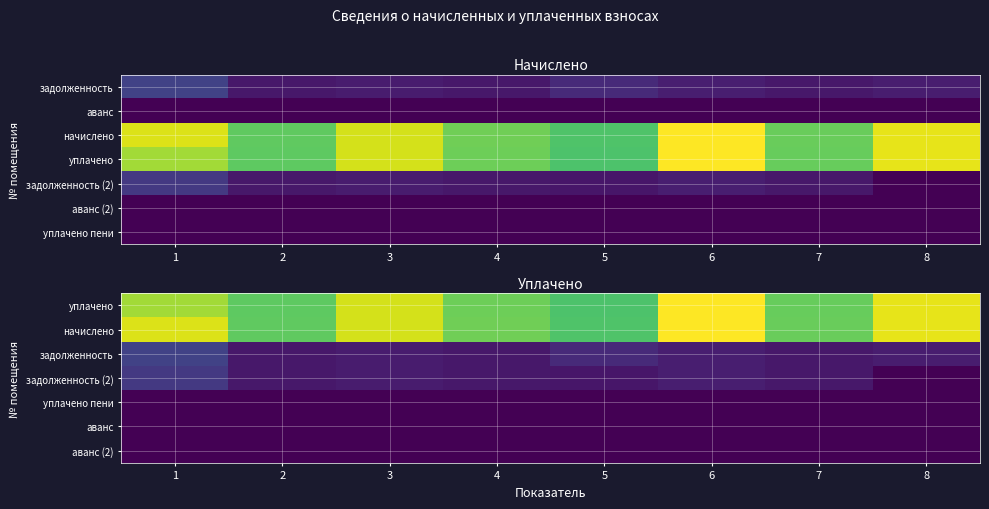

At which category is the sum across all series the highest?

1